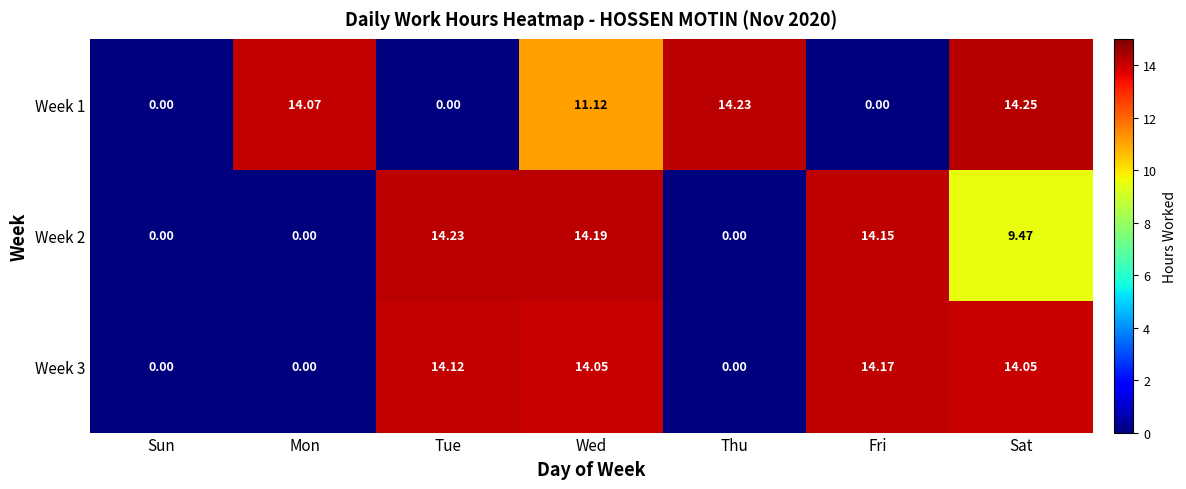

At which category is the sum across all series the highest?

Wed